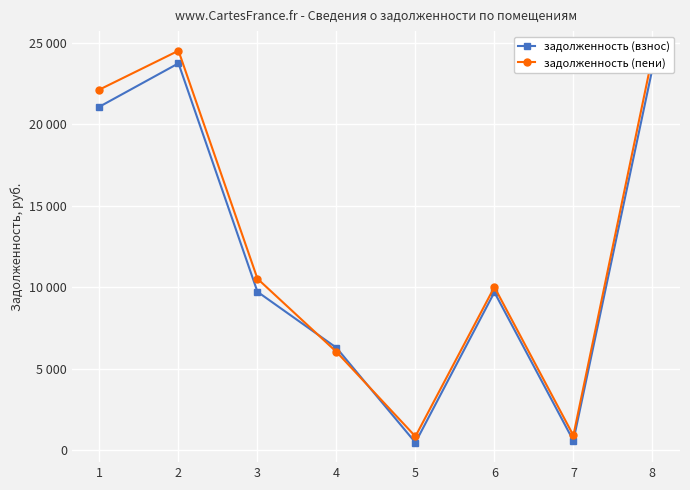

What are all the series names shown in the legend?

задолженность (взнос), задолженность (пени)